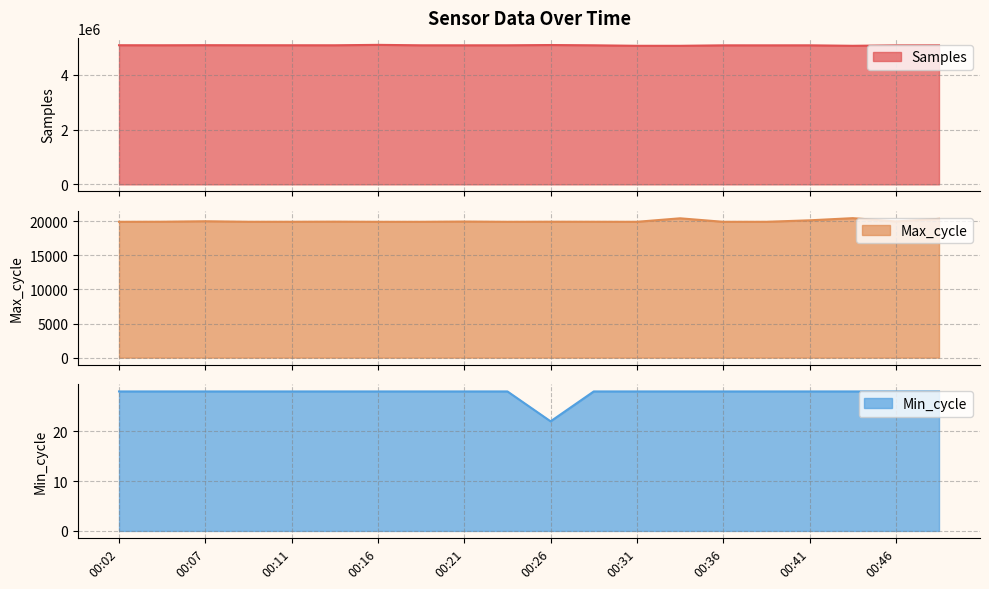

What is the greatest value displayed?

5090817